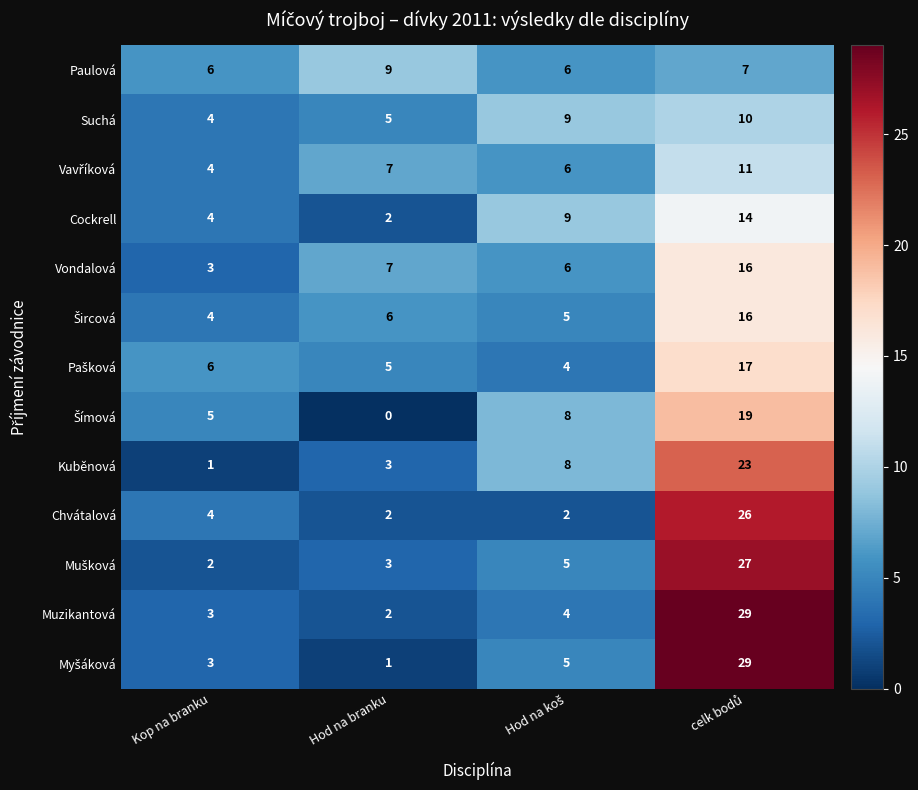

What is the maximum value shown in the chart?

29